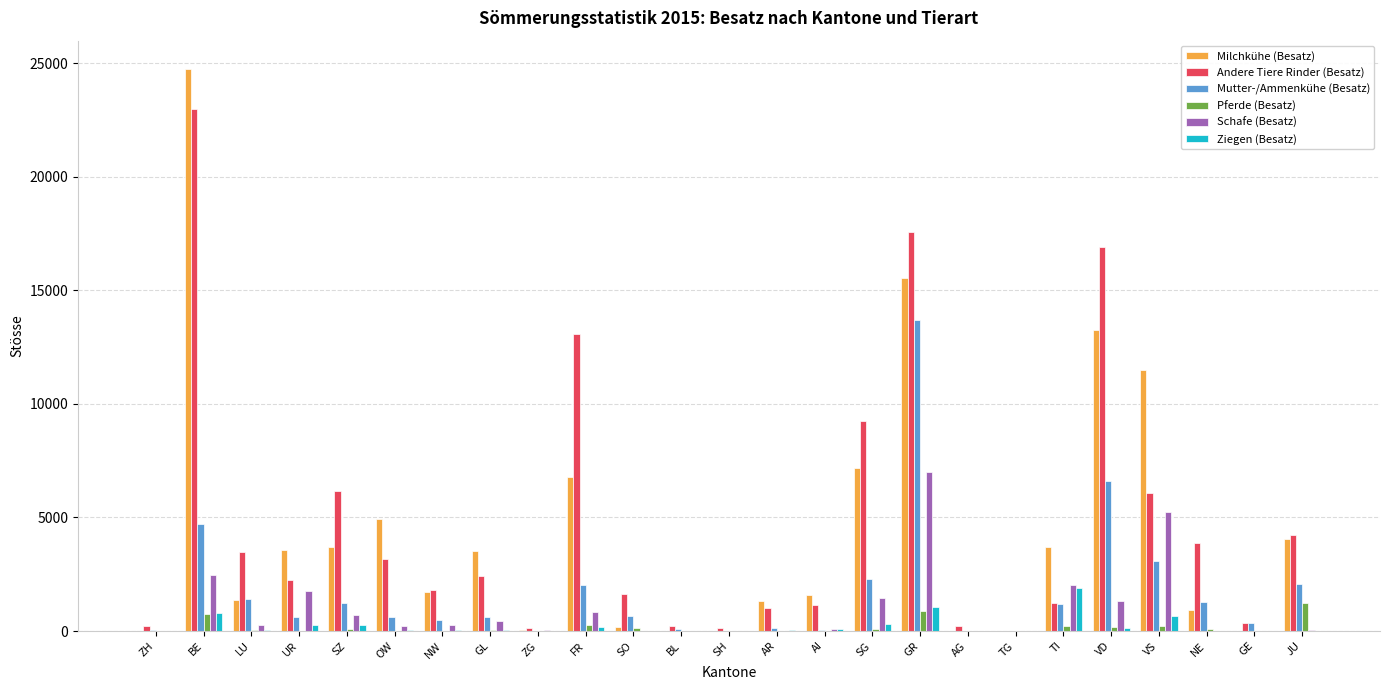

At which category does the chart reach its peak across all series?

BE